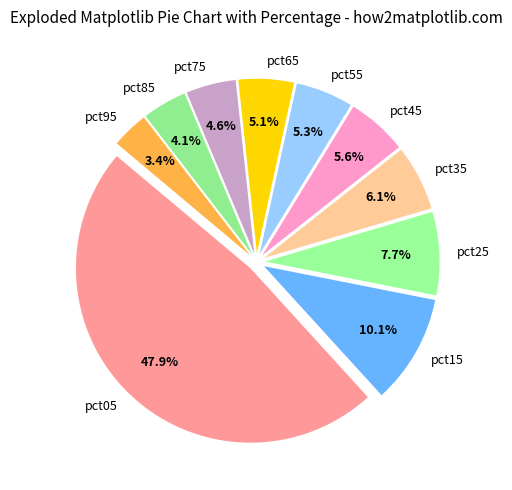

The pct45 slice represents 14% of the pie. True or false?

False